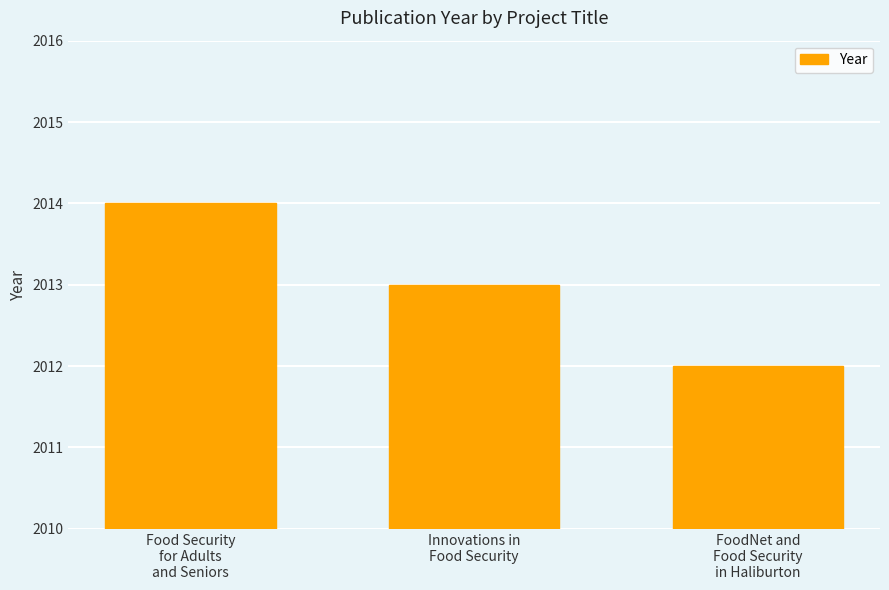

List the labels in order of value, smallest first.

FoodNet and
Food Security
in Haliburton, Innovations in
Food Security, Food Security
for Adults
and Seniors